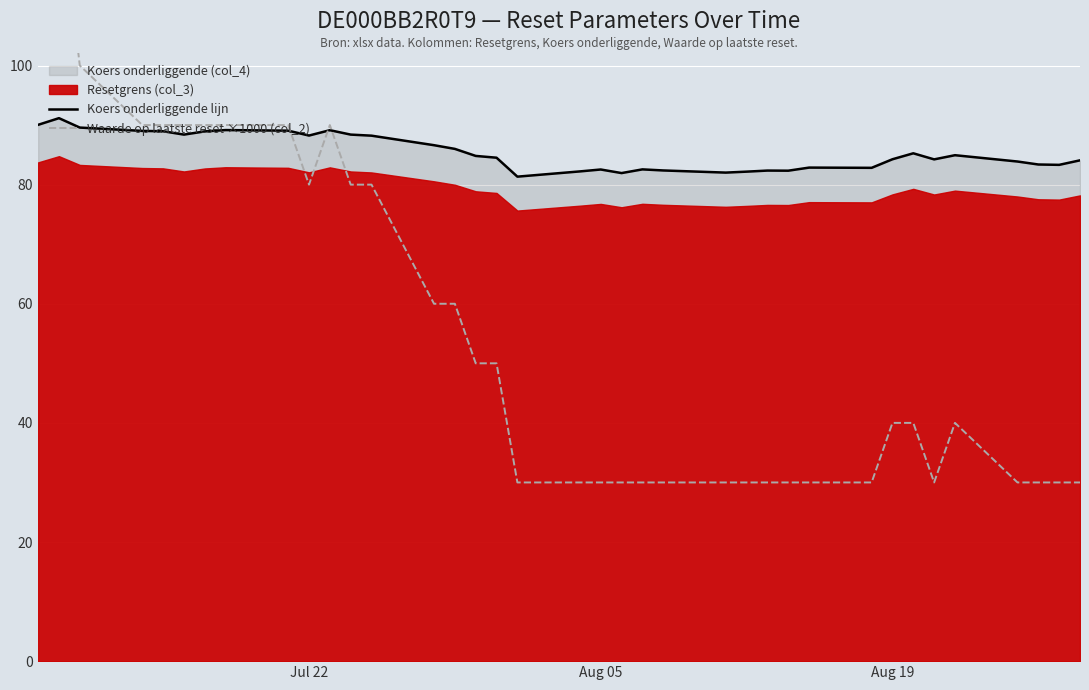

Does the chart display data point markers on the line(s)?

No